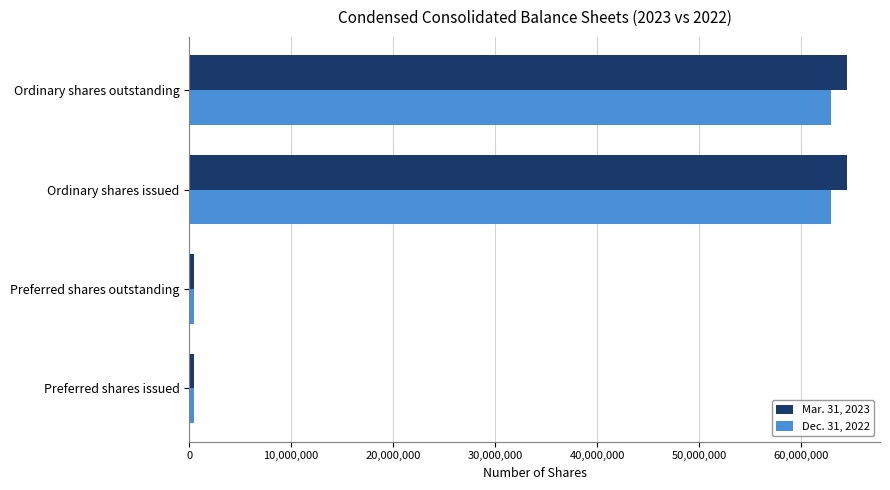

What is the difference between the second highest and second lowest values in the Mar. 31, 2023 series?

63990000